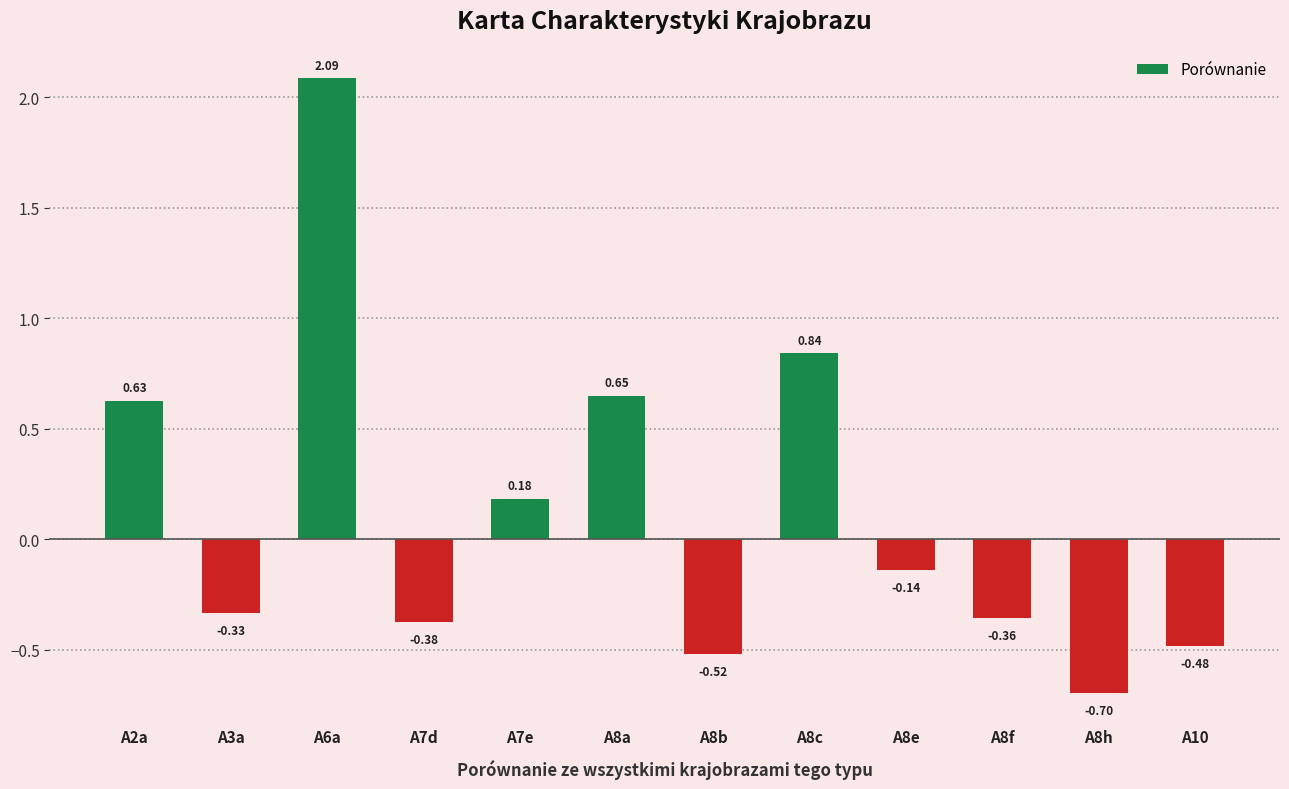

What is the difference between the maximum and minimum values?

2.8